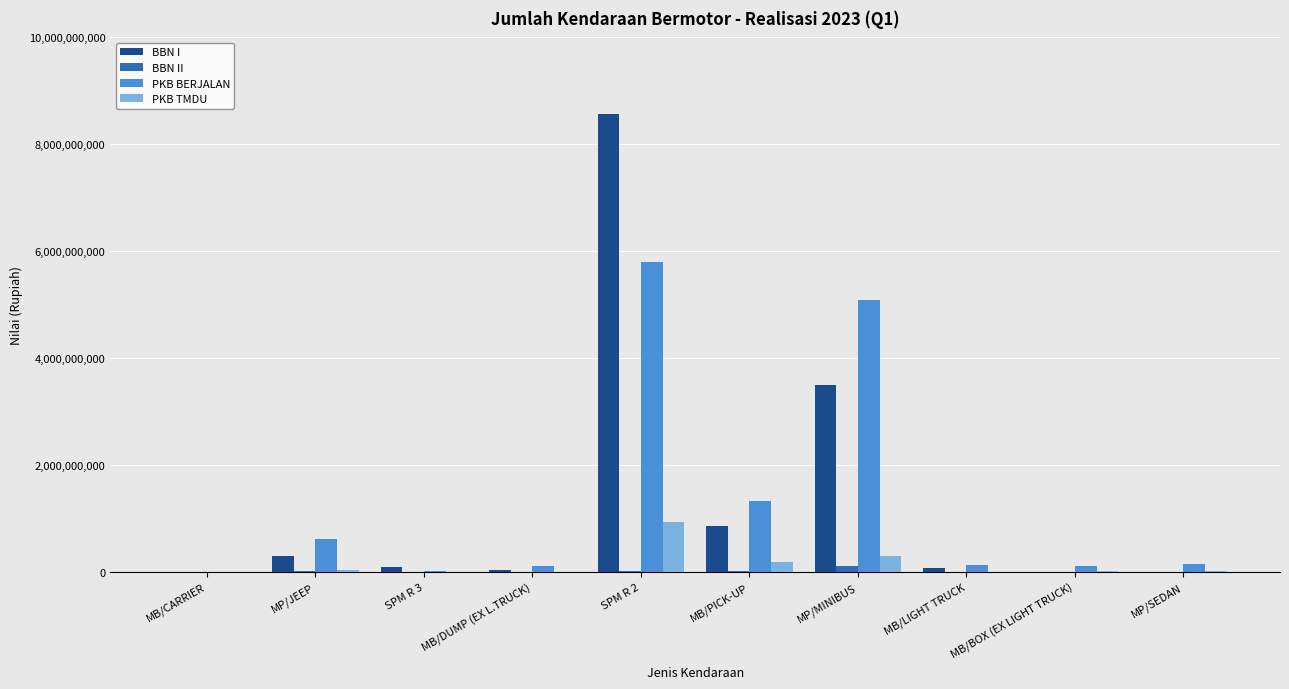

True or false: BBN I has a value of 0 at MP/SEDAN.

True